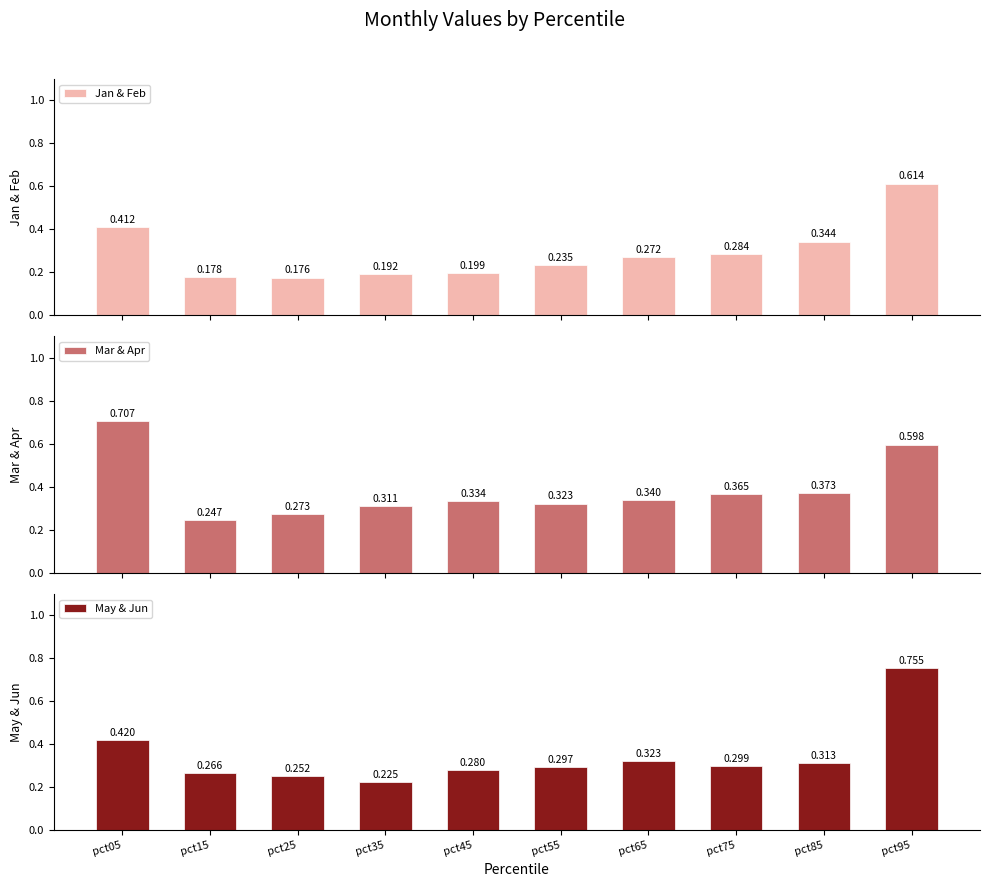

Which has a higher value, pct85 or pct75?

pct85